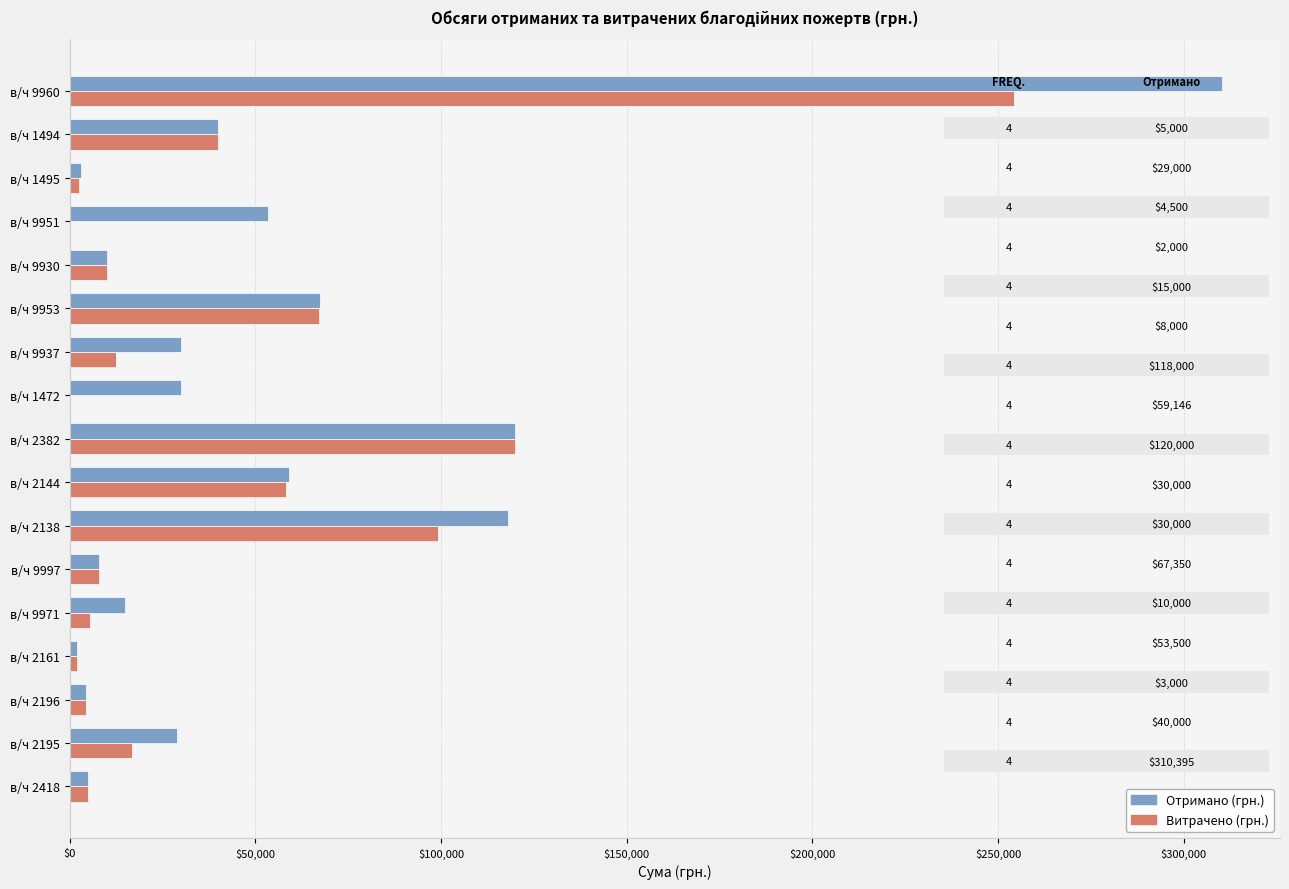

Is the value of Витрачено (грн.) at в/ч 1472 greater than the value of Отримано (грн.) at в/ч 2382?

No